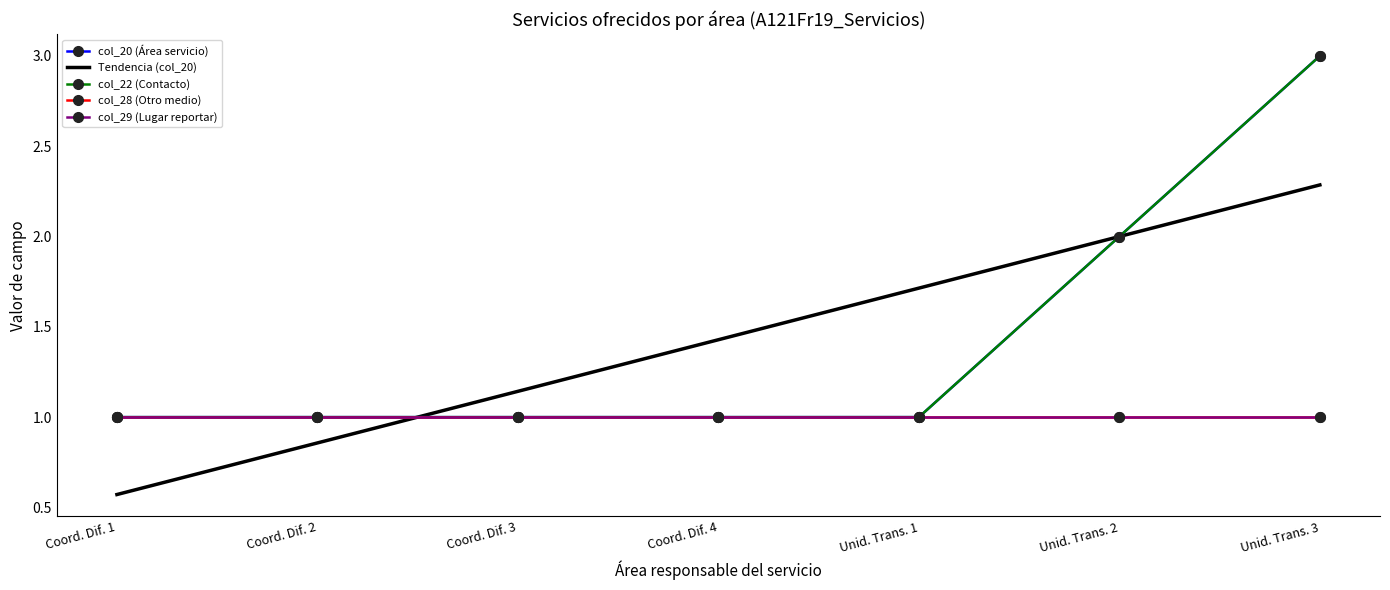

How many values in the col_22 (Contacto) series exceed 1?

2